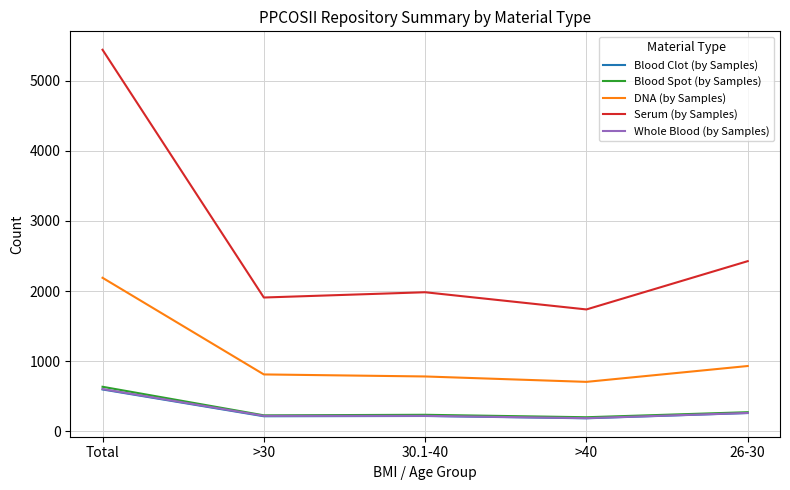

Which label corresponds to the largest value in the chart?

Total